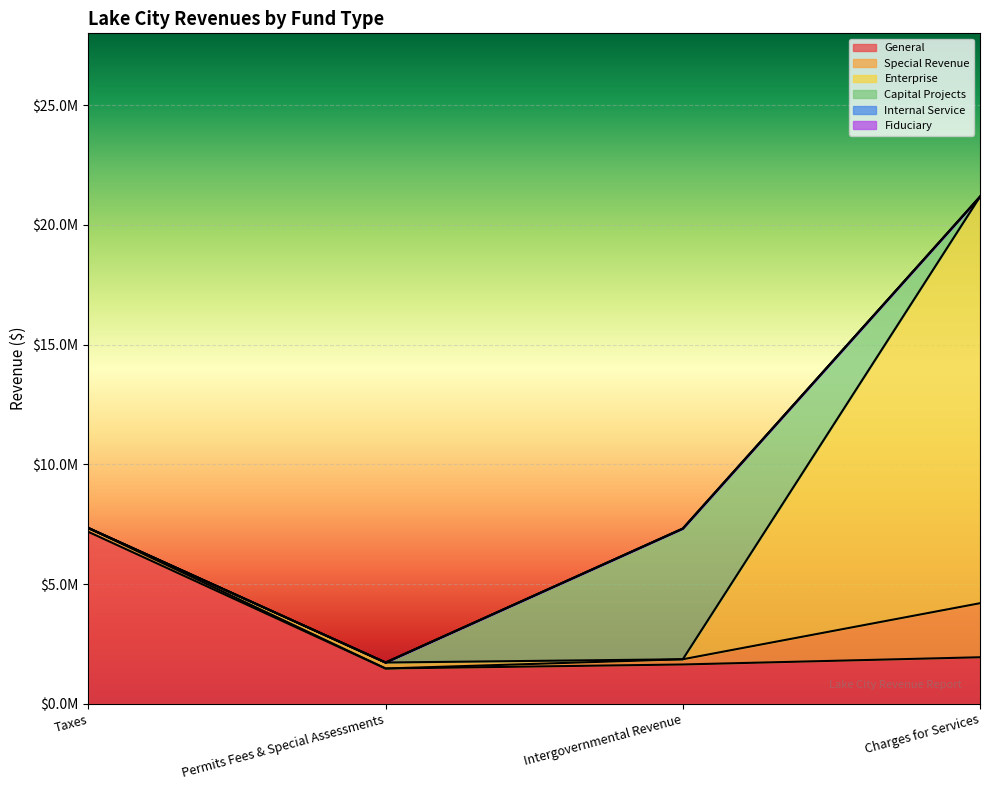

At which label does Special Revenue first exceed 217401?

Charges for Services